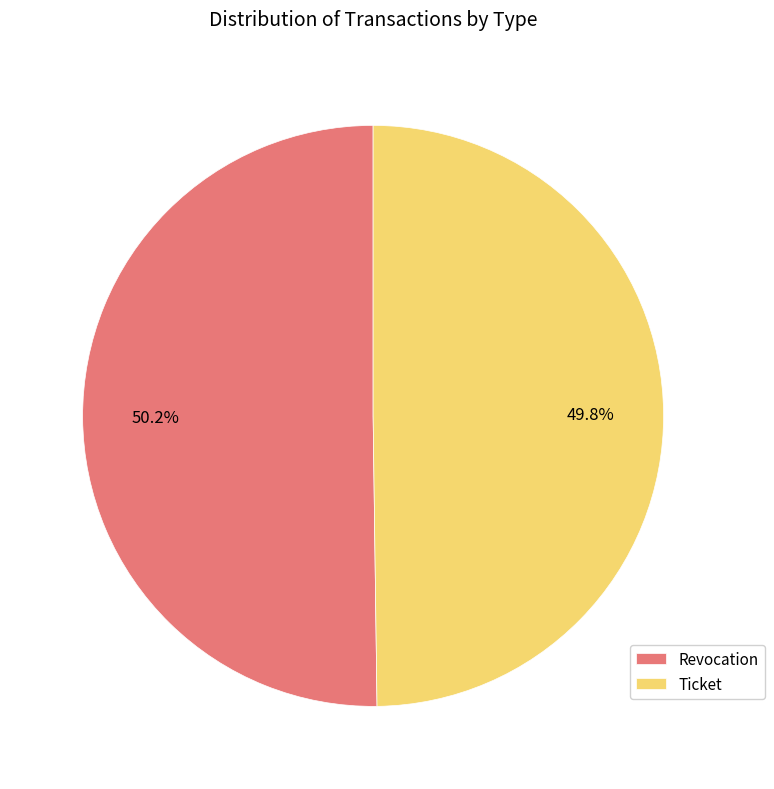

To the nearest percent, what portion does Revocation represent?

50%